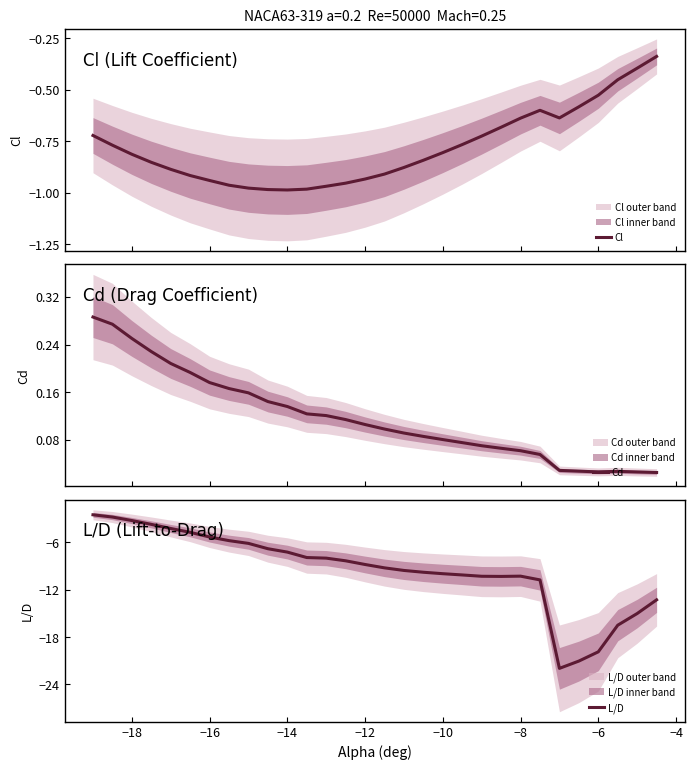

The value of L/D at −12 is -8.8. True or false?

True